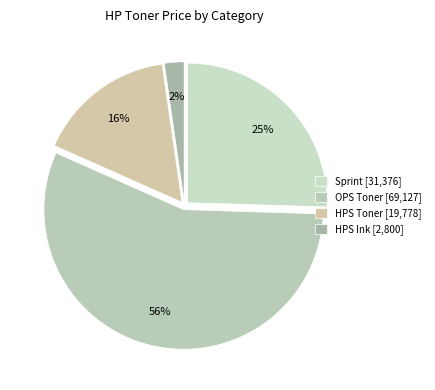

Is HPS Ink the majority of the pie?

No